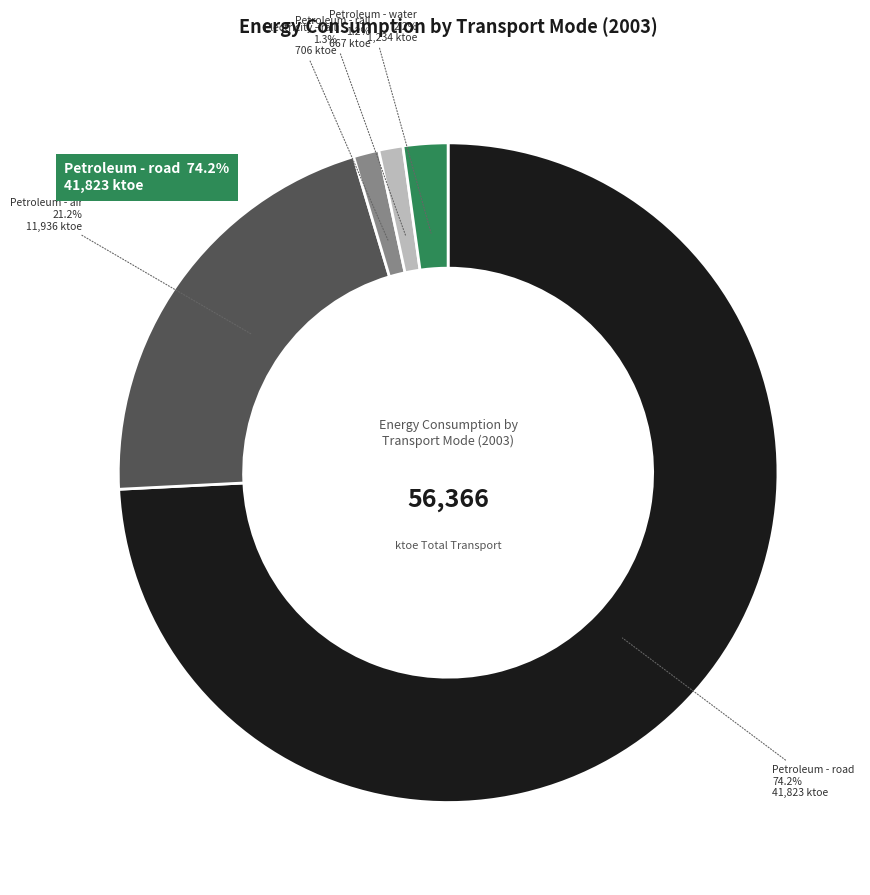

Is there any slice that represents more than half of the pie?

Yes